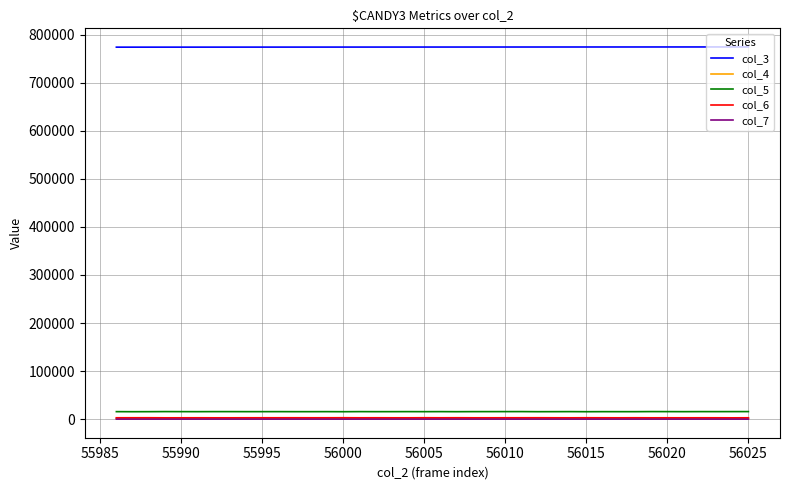

True or false: col_7 and col_5 cross at least once.

False